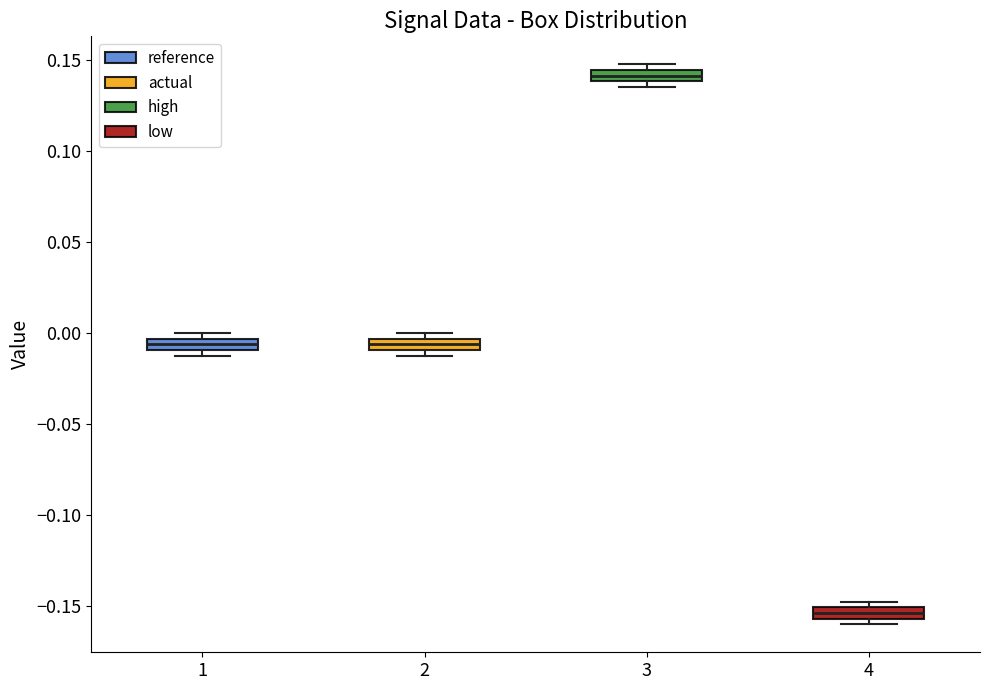

Where is the lower edge of the box at x = 4 on the y-axis? The values are not printed on the chart, so give them approximately, as read against the axis.

-0.155